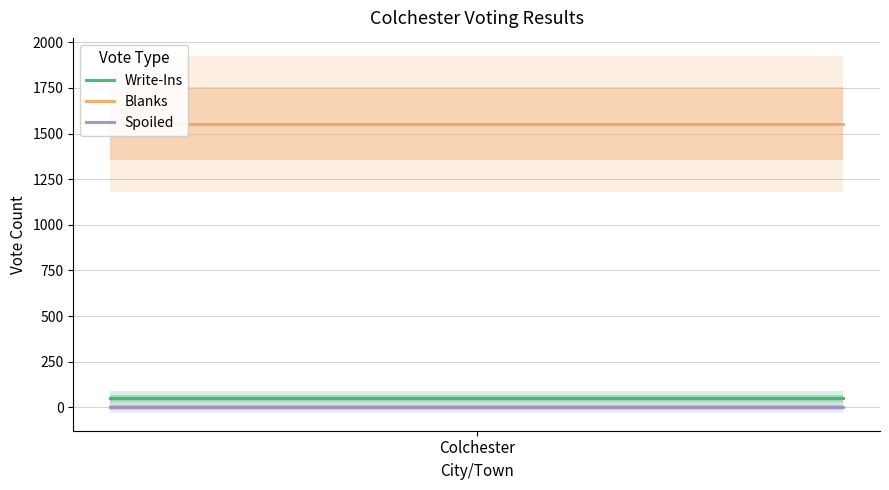

How many lines are shown in the chart?

3